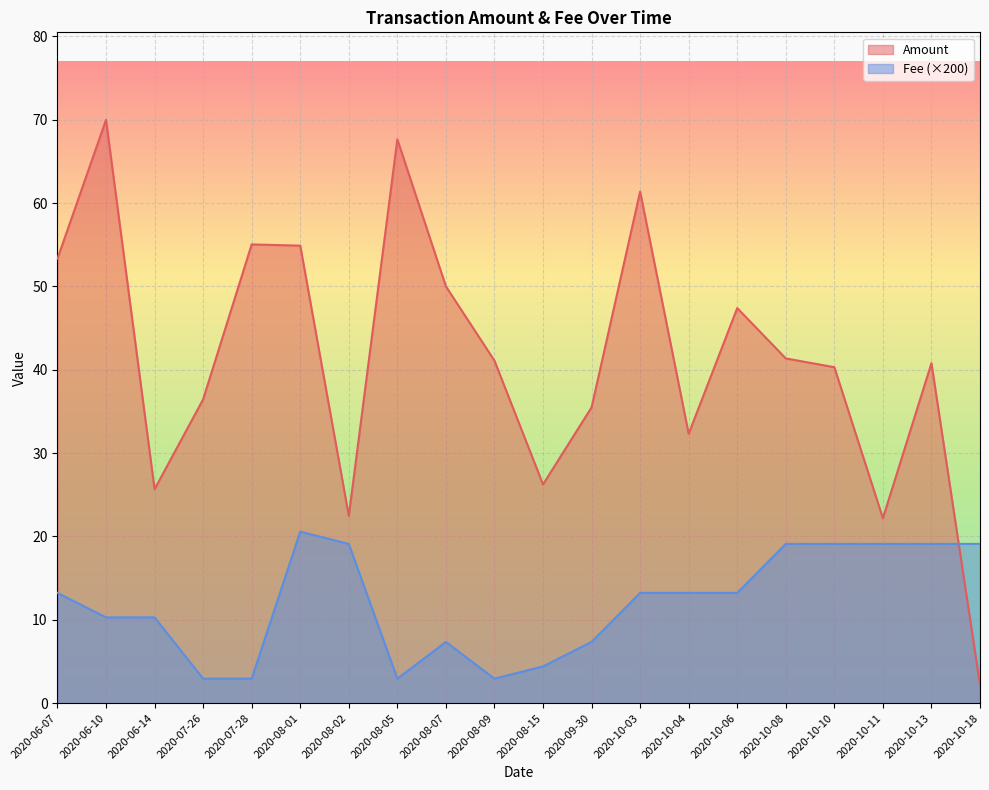

What is the total value across all series at 2020-06-10?

80.3